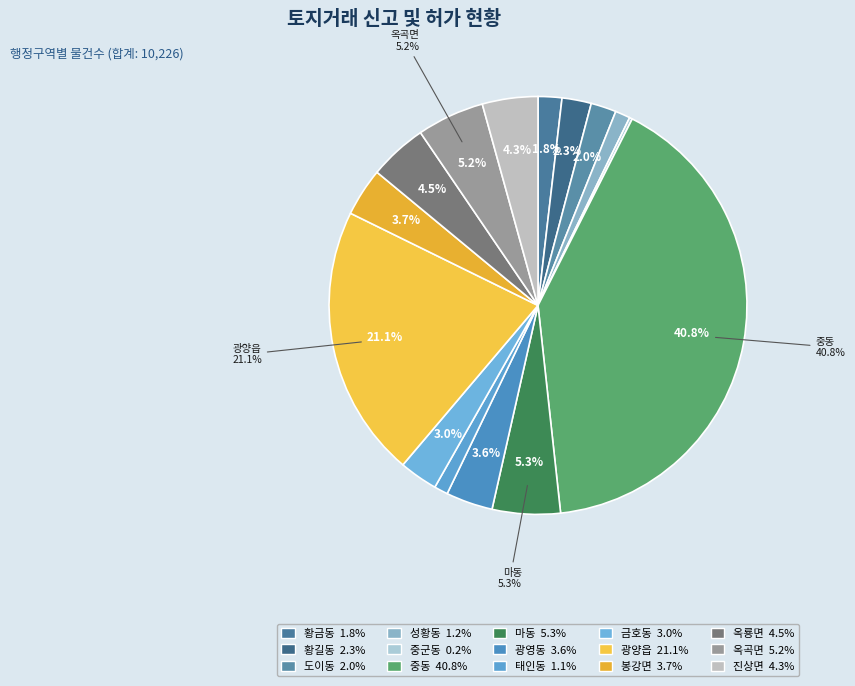

True or false: 성황동 accounts for 9% of the total.

False